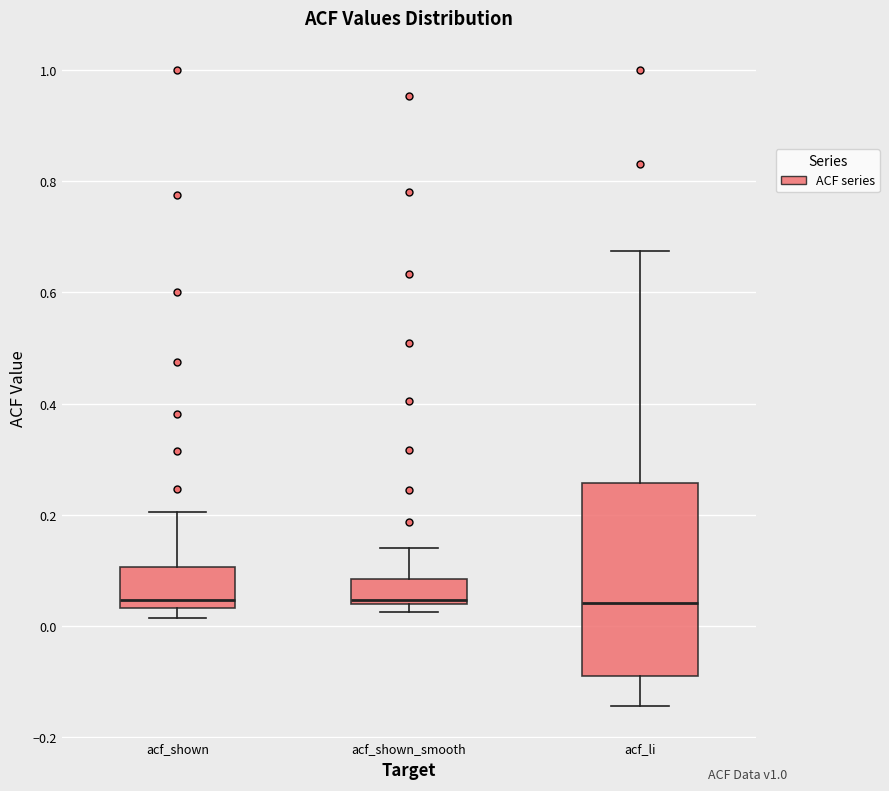

Which box is the tallest, from its lower edge to its upper edge?

acf_li